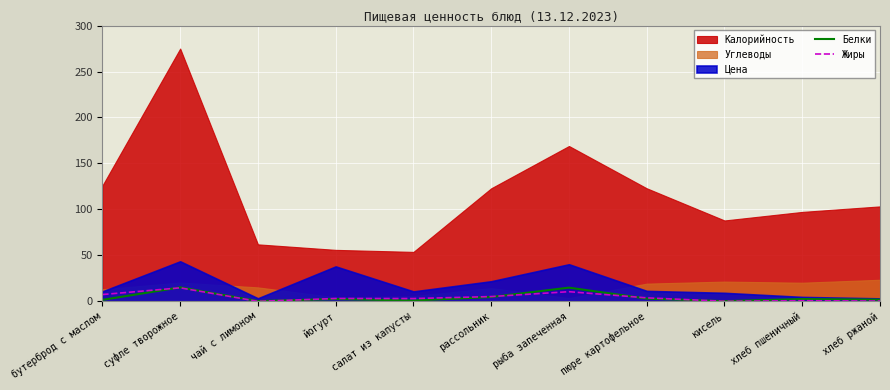

How many interior local valleys does the Белки series have?

3